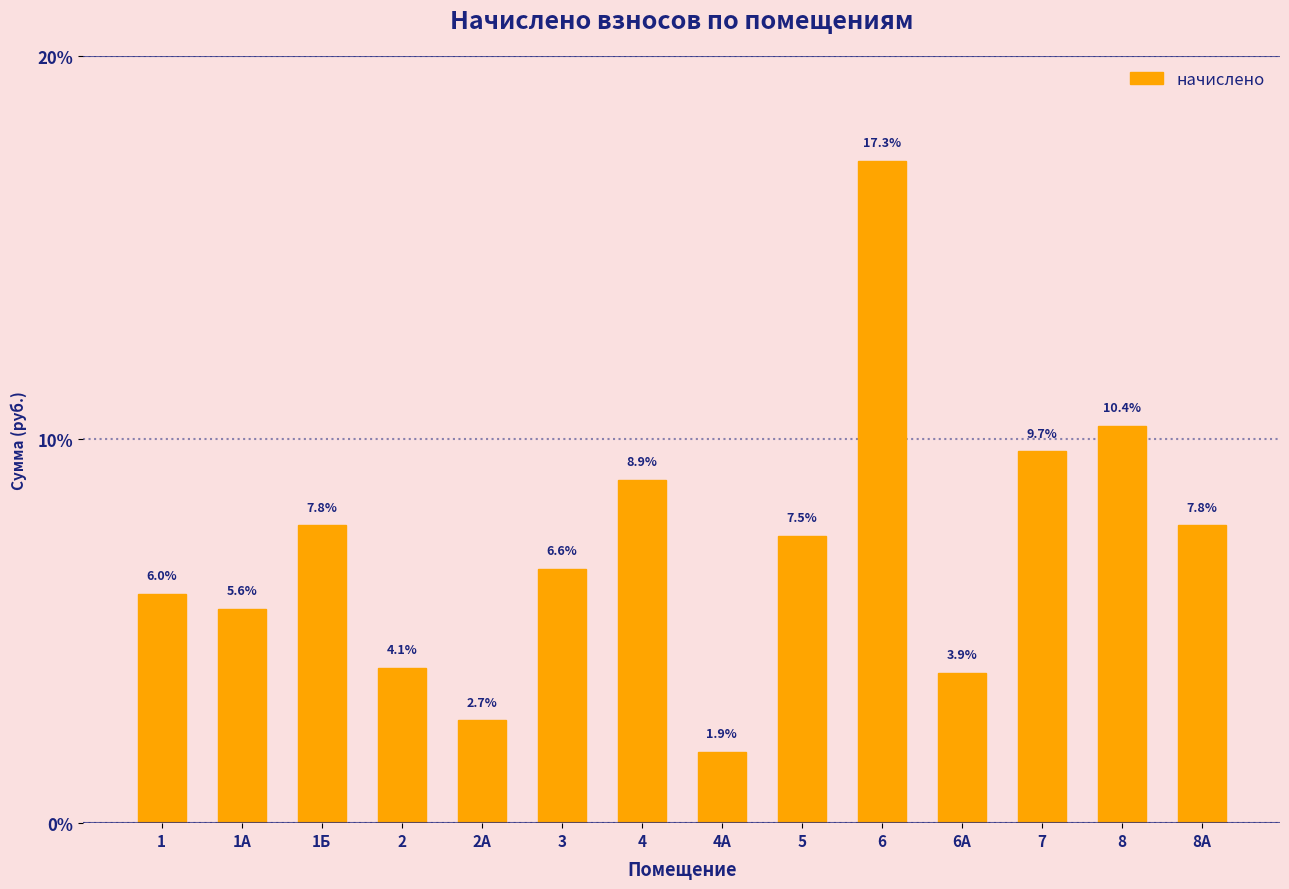

Reading right to left, what are all the values shown in this chart?

8А=7.8	8=10.4	7=9.7	6А=3.9	6=17.3	5=7.5	4А=1.9	4=8.9	3=6.6	2А=2.7	2=4.1	1Б=7.8	1А=5.6	1=6.0